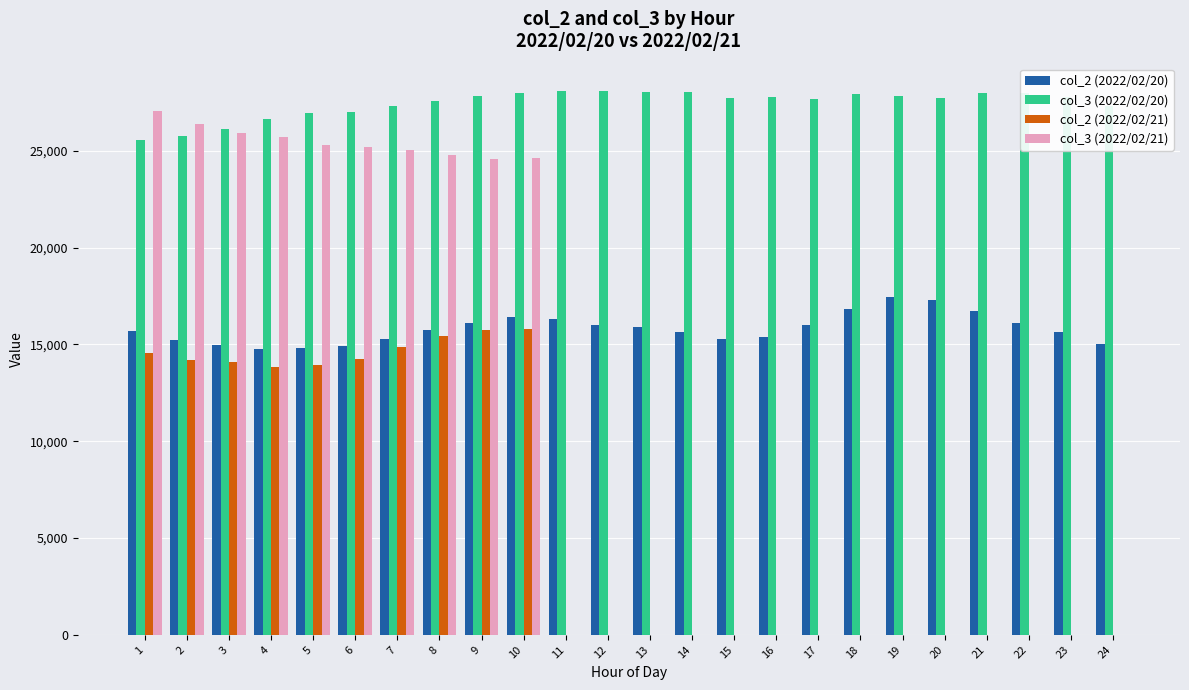

What is the maximum value shown in the chart?

28098